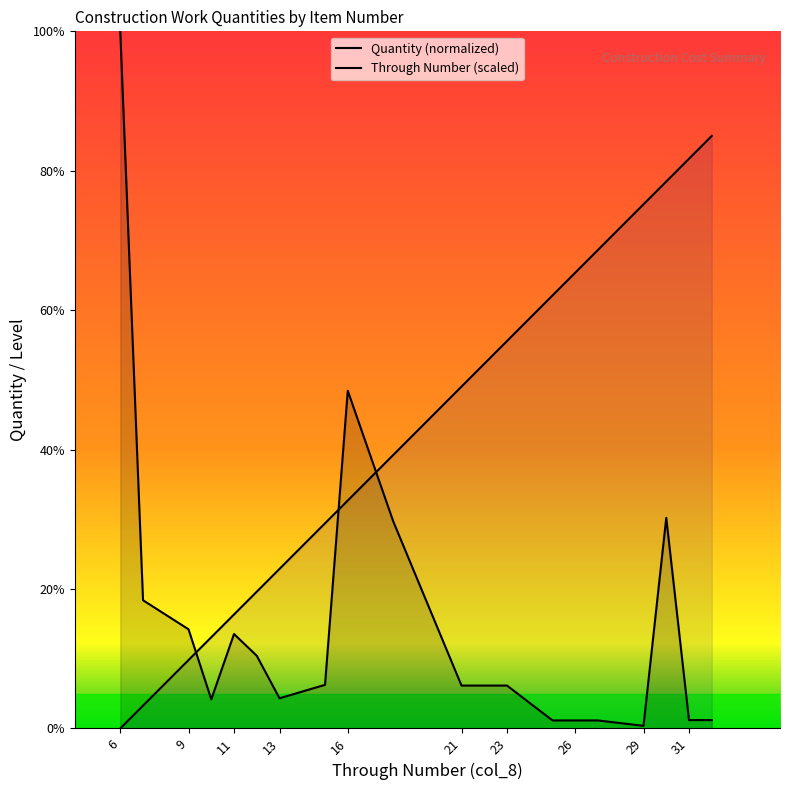

What is the value of the Through Number point at the 5th from the left?

16.3